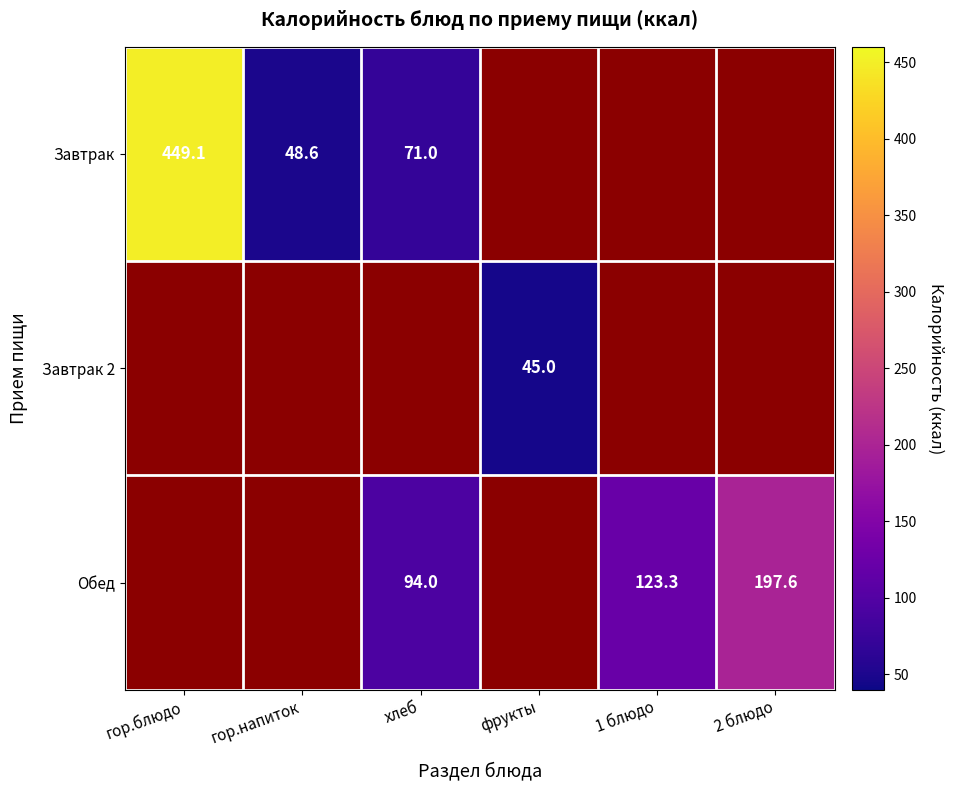

Which label corresponds to the smallest value in the chart?

фрукты